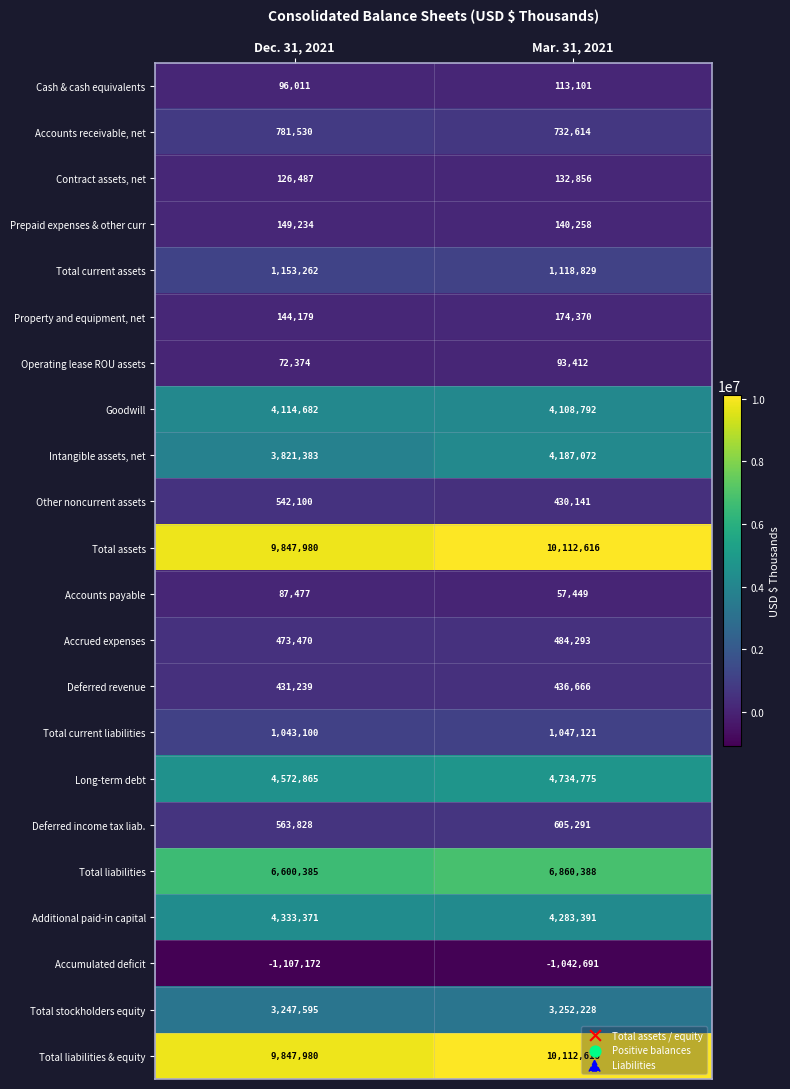

What is the difference between the Total liabilities values at Dec. 31, 2021 and Mar. 31, 2021?

260003